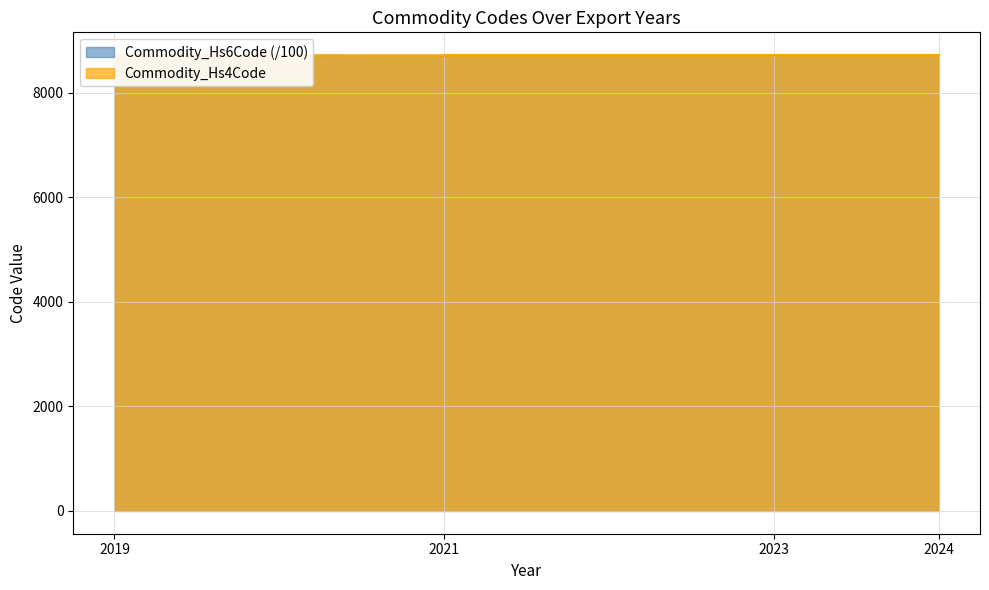

At how many categories does at least one series exceed 8569?

6